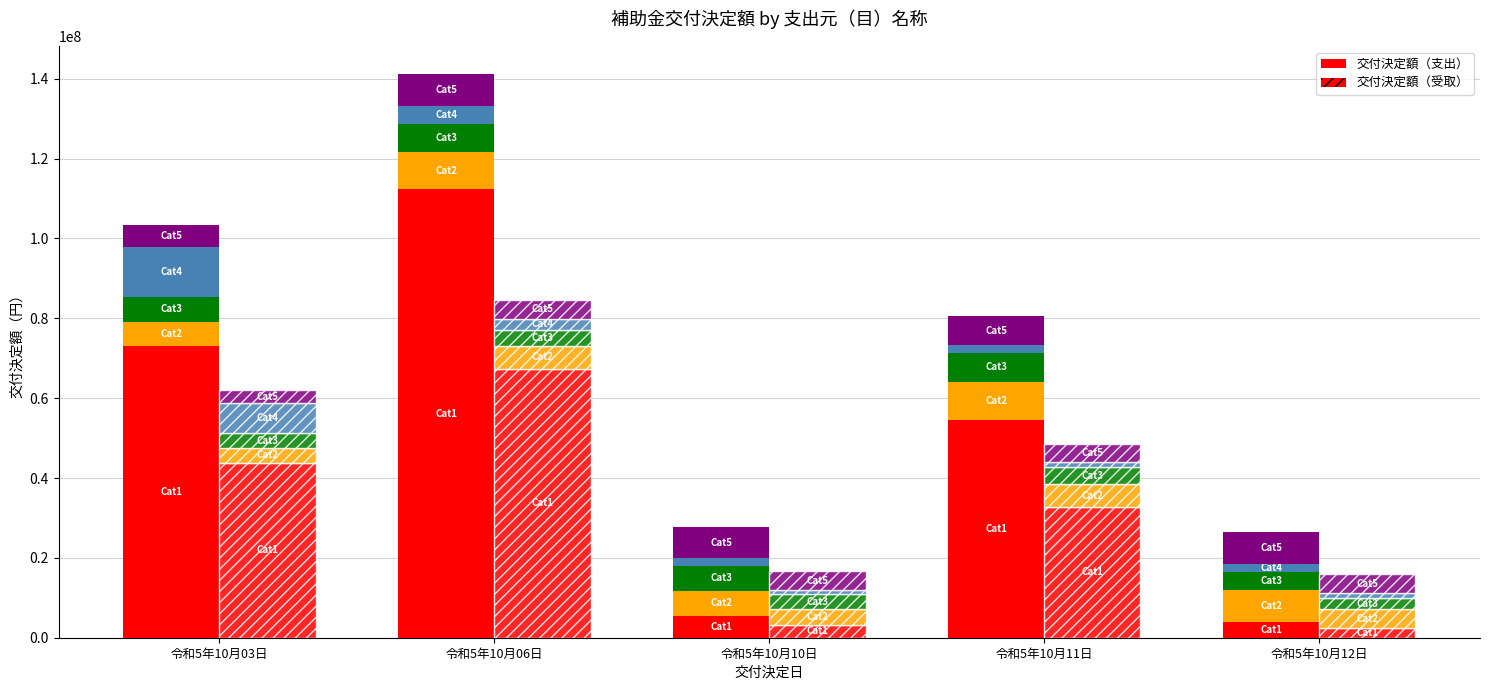

Are the bars horizontal?

No